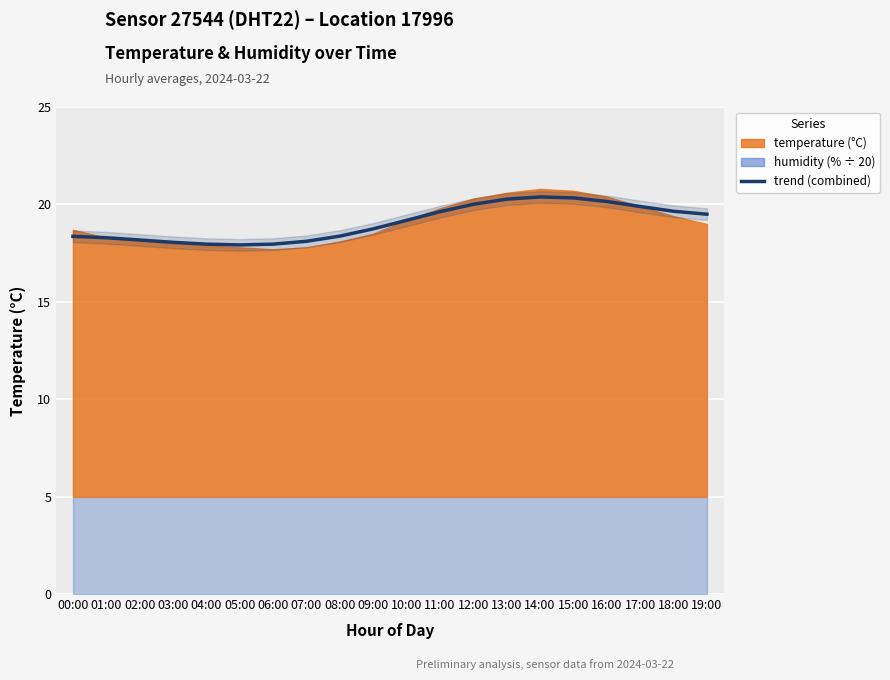

What value does the data have at 02:00?

18.2